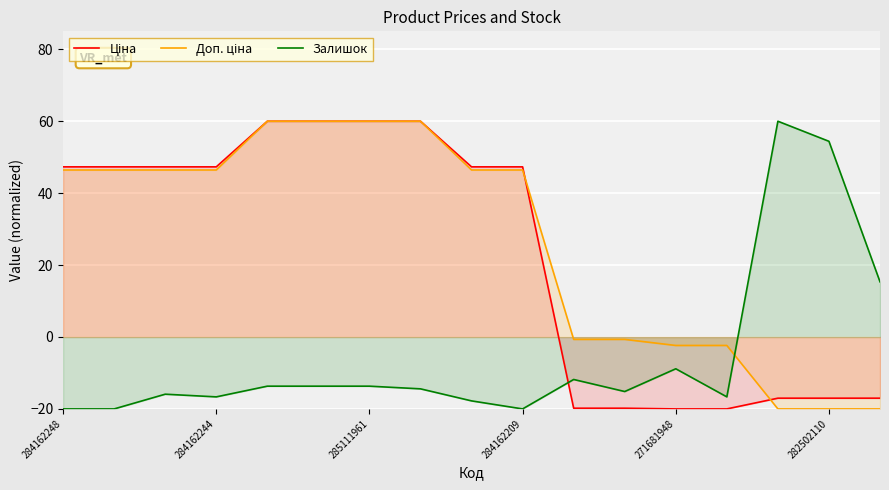

What is the total value across all series at 271681948?

-31.2